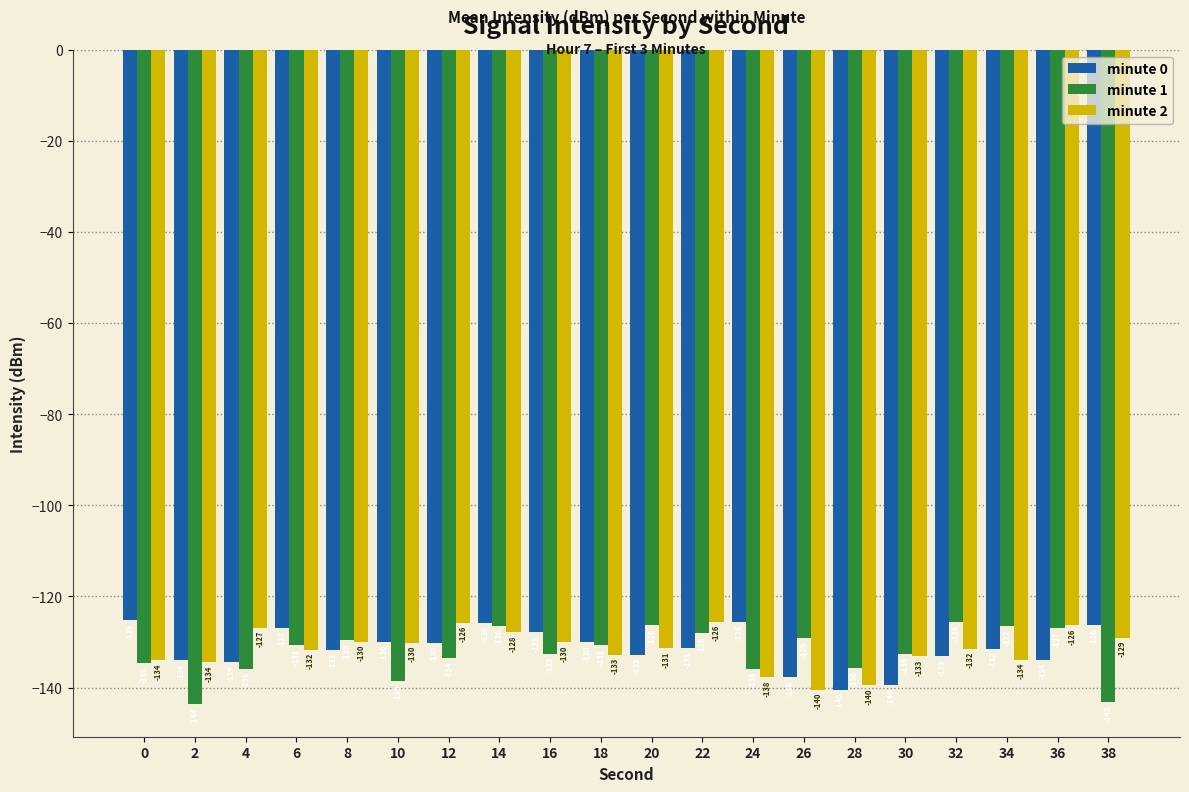

Count the number of data series in this chart.

3